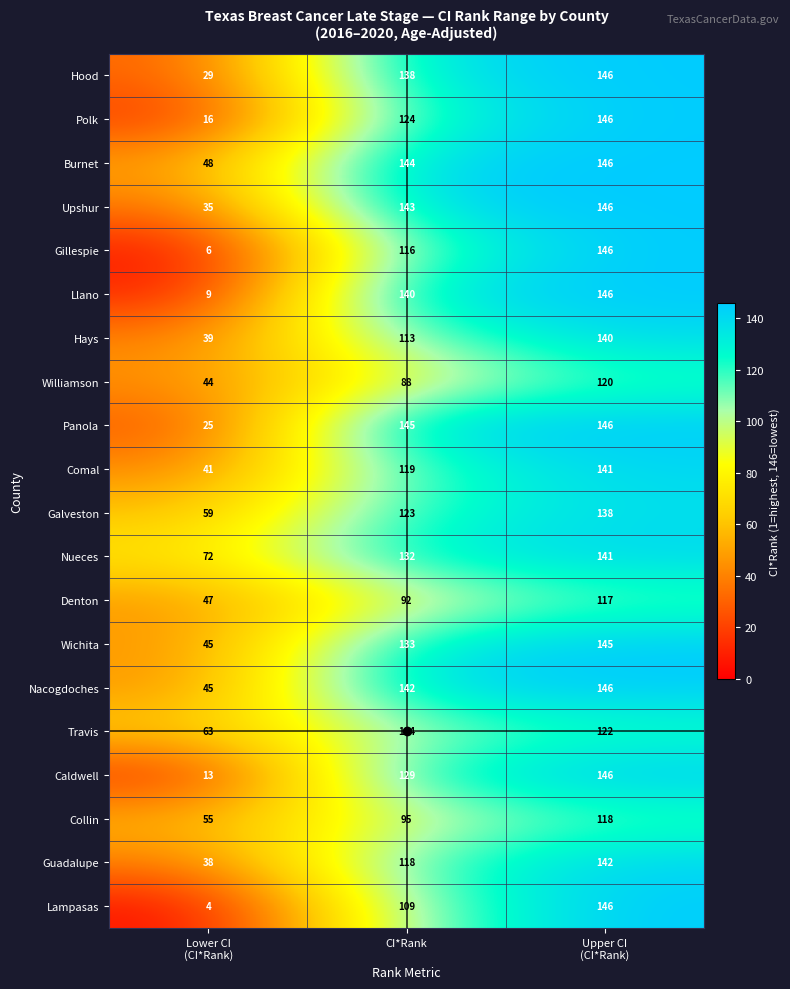

What is the difference between the highest and lowest values at Upper CI
(CI*Rank)?

29